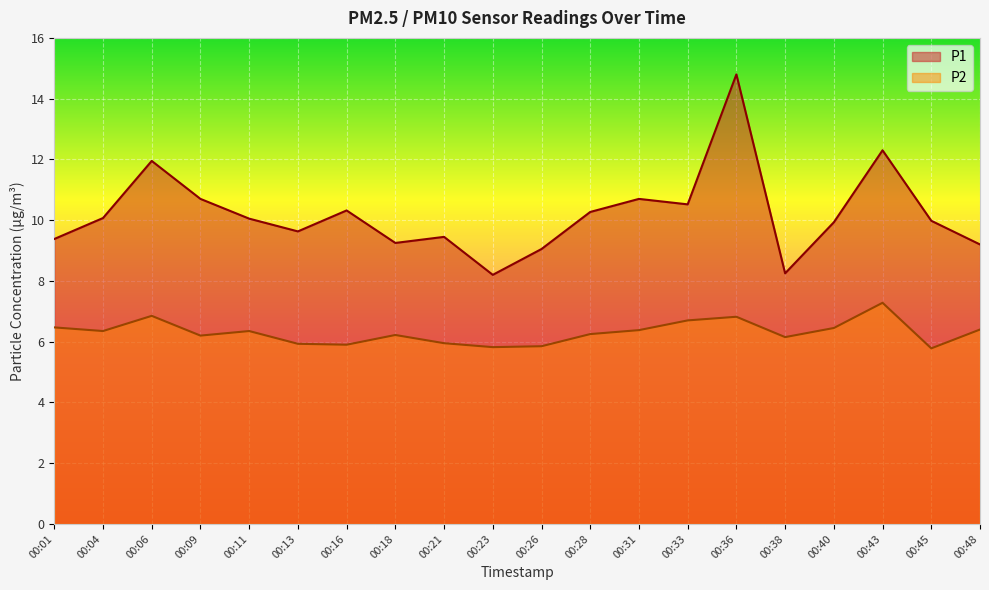

Reading left to right, what are all the values shown in this chart?

P1: 9.4	10.1	11.9	10.7	10.1	9.6	10.3	9.2	9.4	8.2	9.1	10.3	10.7	10.5	14.8	8.2	9.9	12.3	10.0	9.2
P2: 6.5	6.3	6.8	6.2	6.3	5.9	5.9	6.2	6.0	5.8	5.8	6.2	6.4	6.7	6.8	6.2	6.5	7.3	5.8	6.4